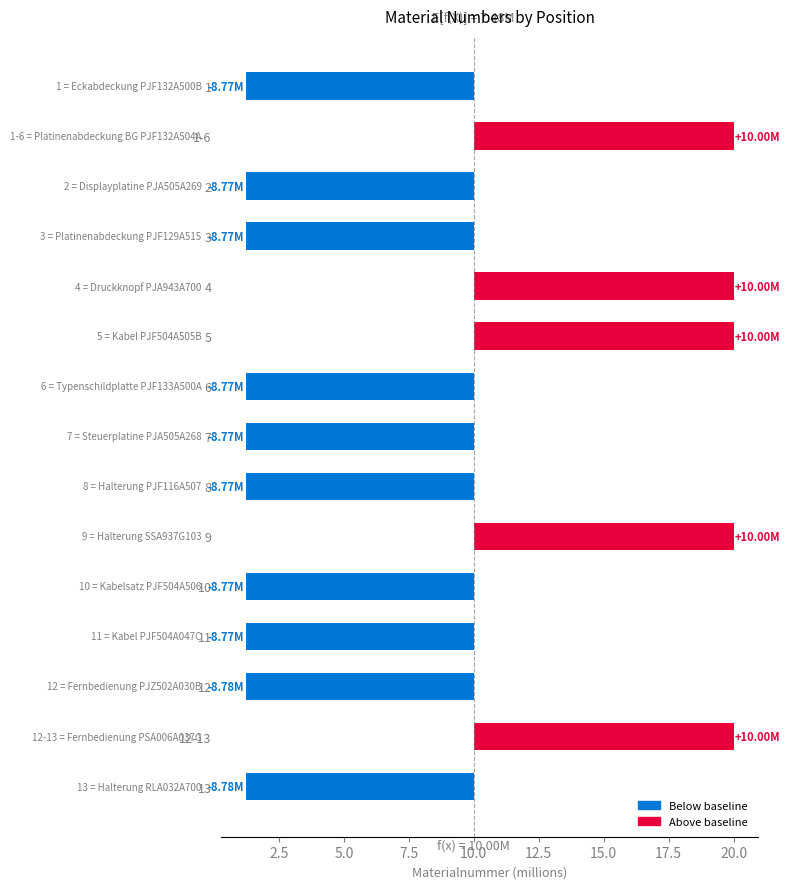

What is the smallest value displayed?

-8.8